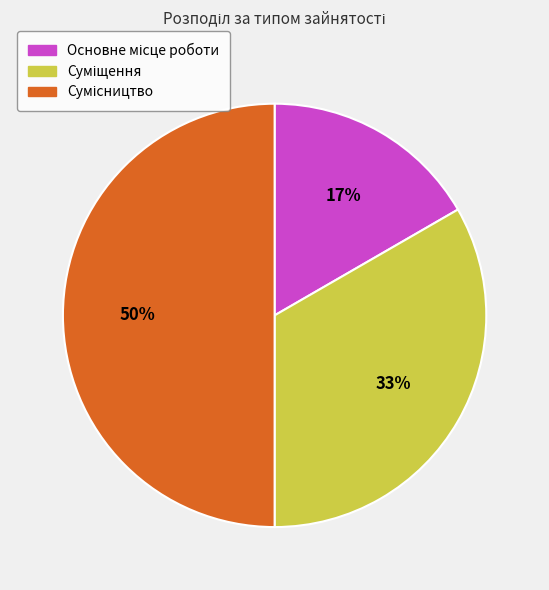

To the nearest percent, what is the average slice percentage?

33%